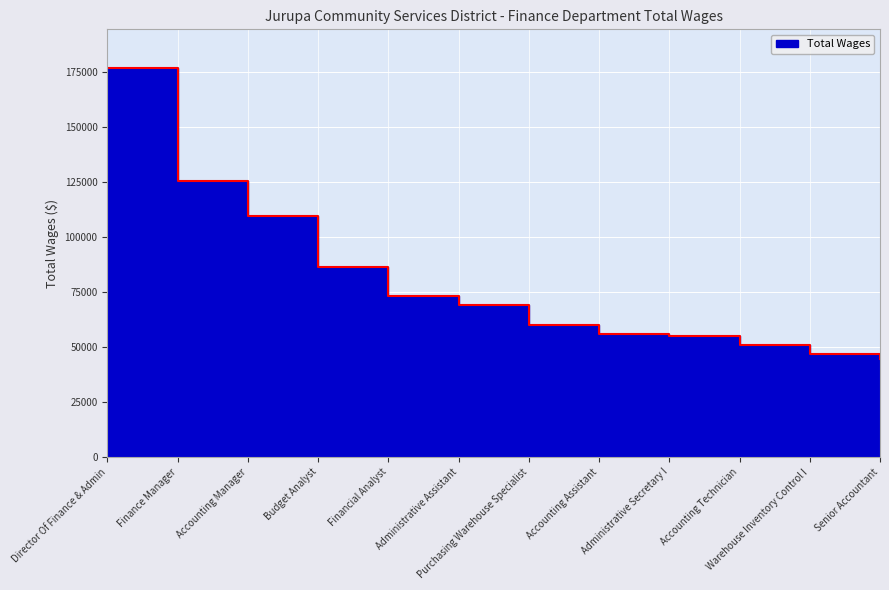

Which label corresponds to the largest value in the chart?

Director Of Finance & Admin